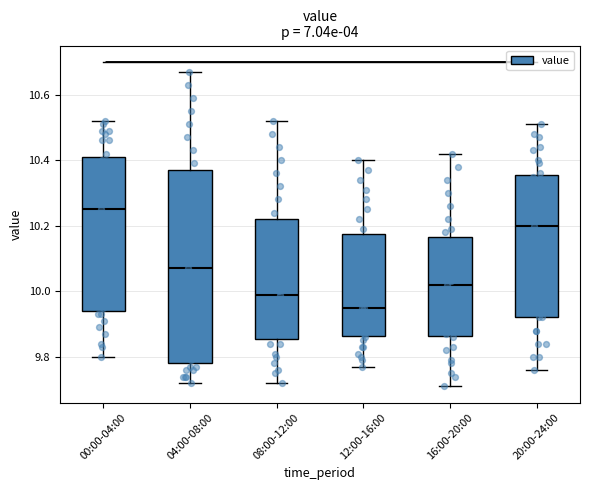

Which box has the highest median line?

00:00-04:00